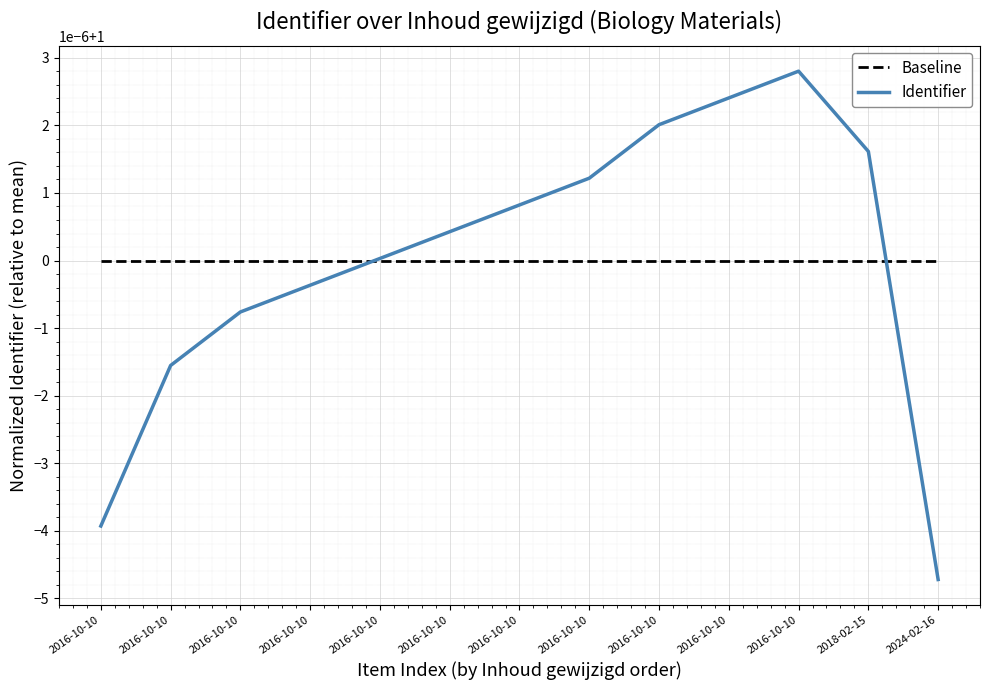

Does the chart display data point markers on the line(s)?

No